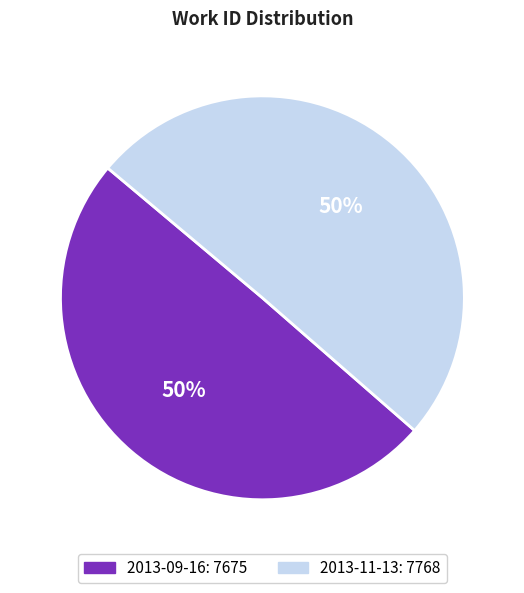

To the nearest percent, what is the average slice percentage?

50%